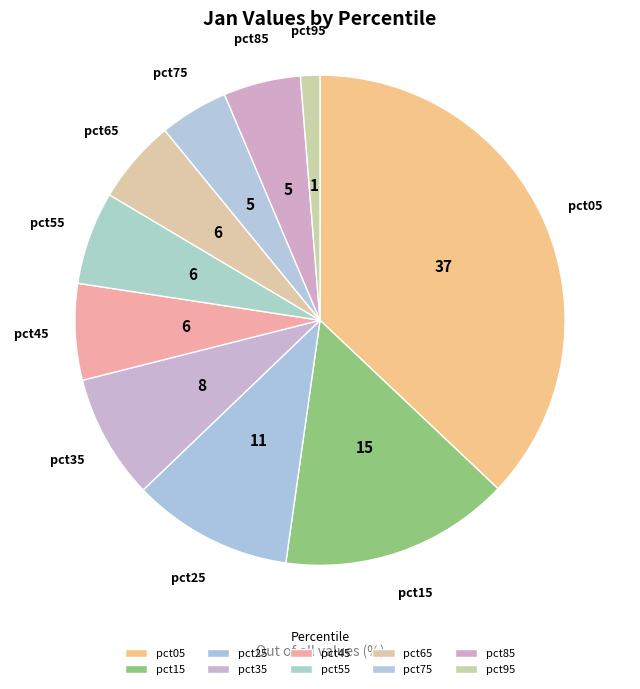

Between pct05 and pct25, which is larger?

pct05